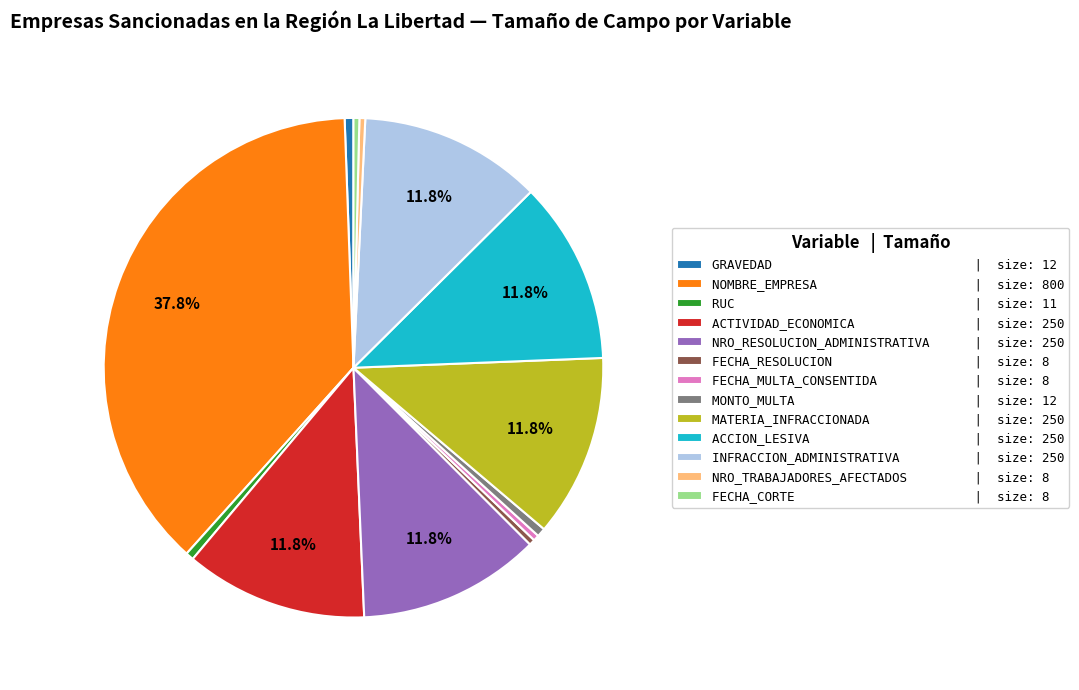

Which category has the biggest portion of the pie?

NOMBRE_EMPRESA